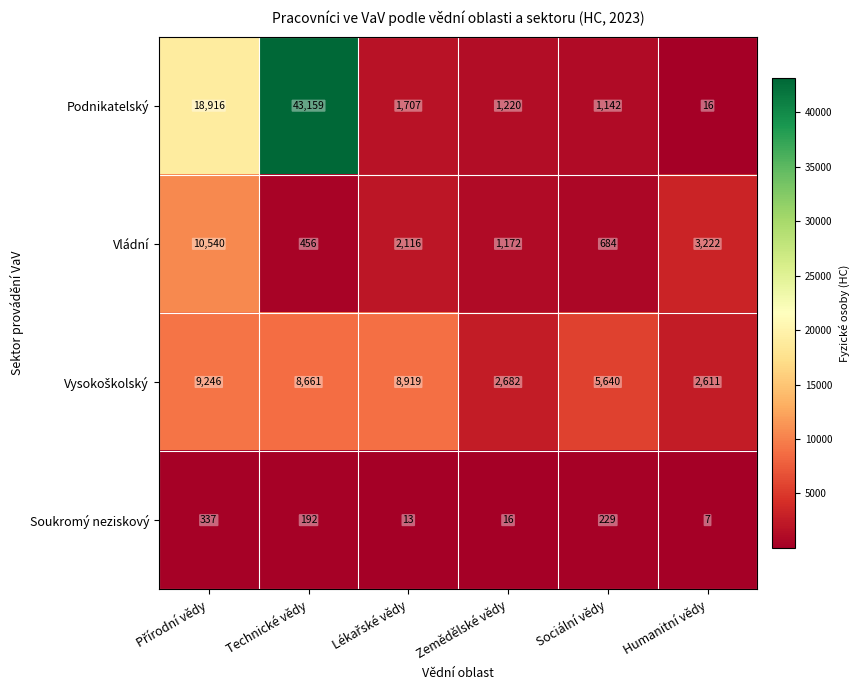

Is it true that Vládní equals 1682 at Zemědělské vědy?

False